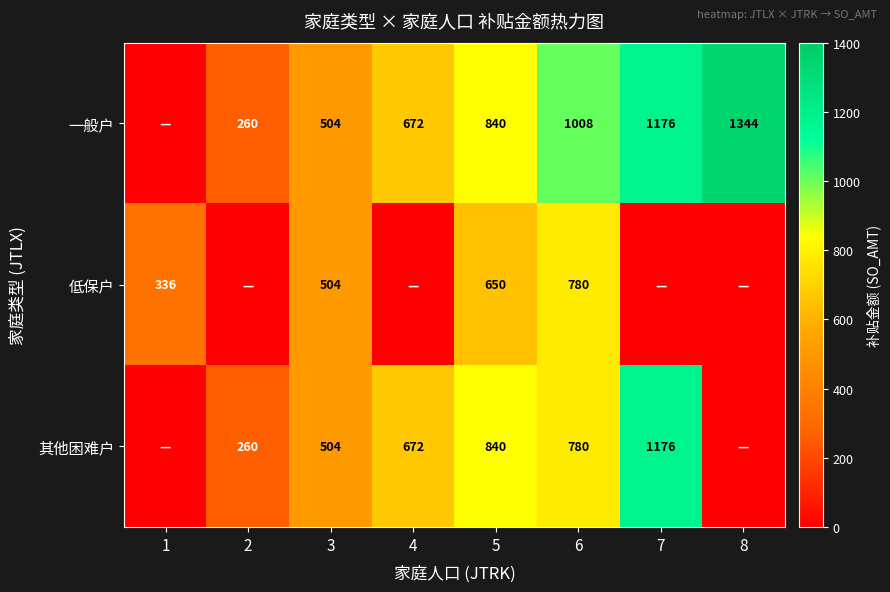

Is the value of 其他困难户 at 2 greater than the value of 一般户 at 4?

No